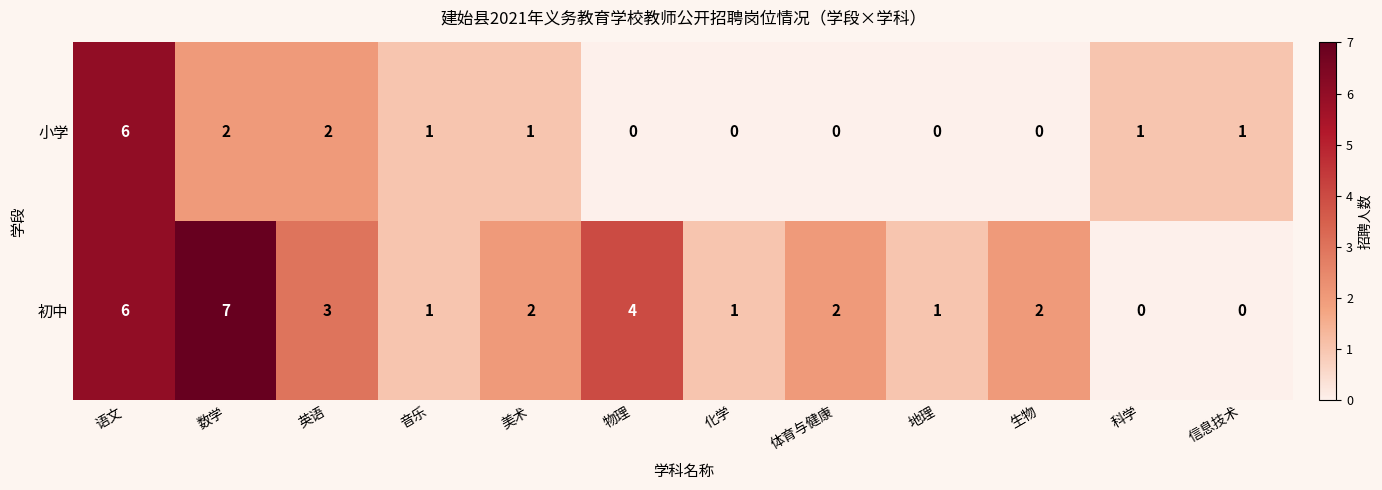

At which label does 初中 first exceed 2?

语文